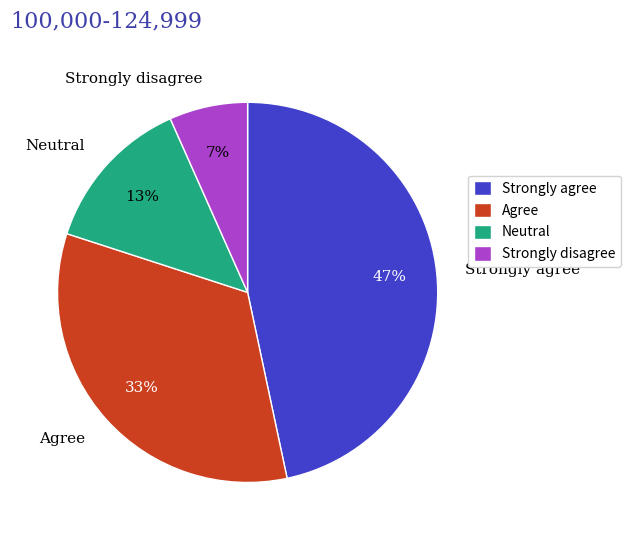

True or false: Neutral accounts for 13% of the total.

True